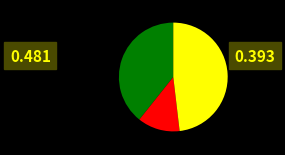

Is there any slice that represents more than half of the pie?

No